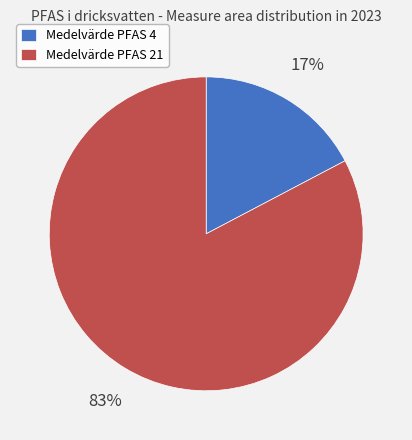

Between Medelvärde PFAS 4 and Medelvärde PFAS 21, which is larger?

Medelvärde PFAS 21